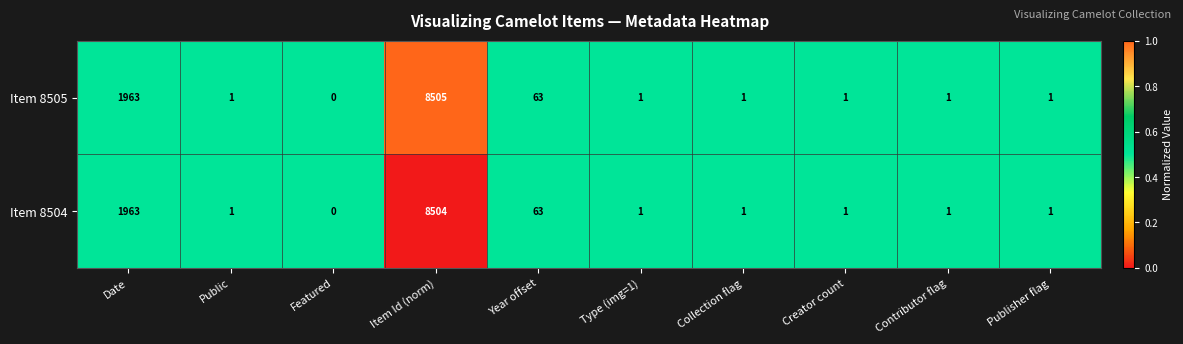

Which series has the largest total across all categories?

Item 8505